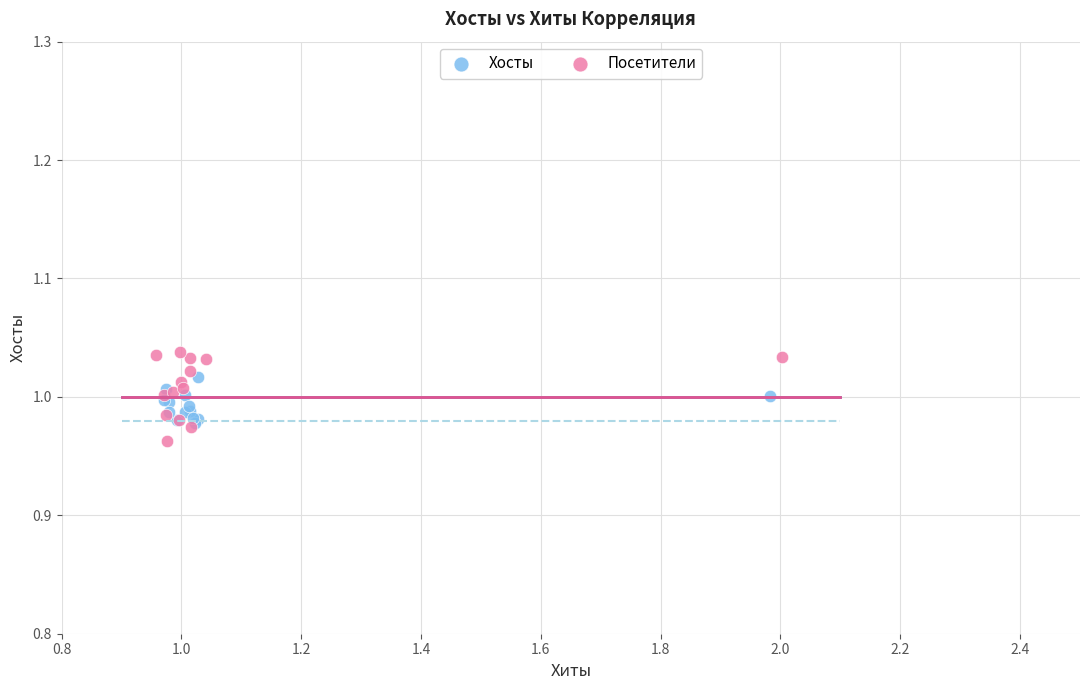

Which series contains the highest Y value?

Посетители